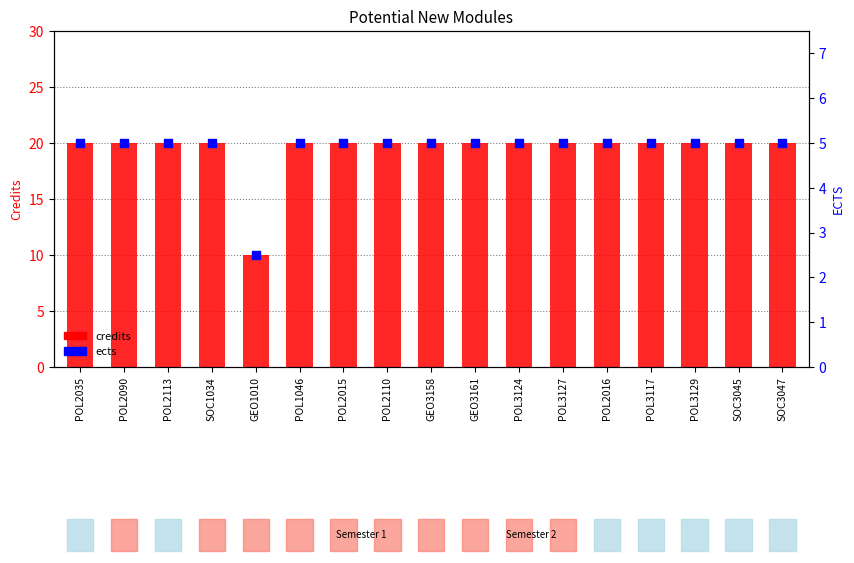

Which series has the largest total across all categories?

credits